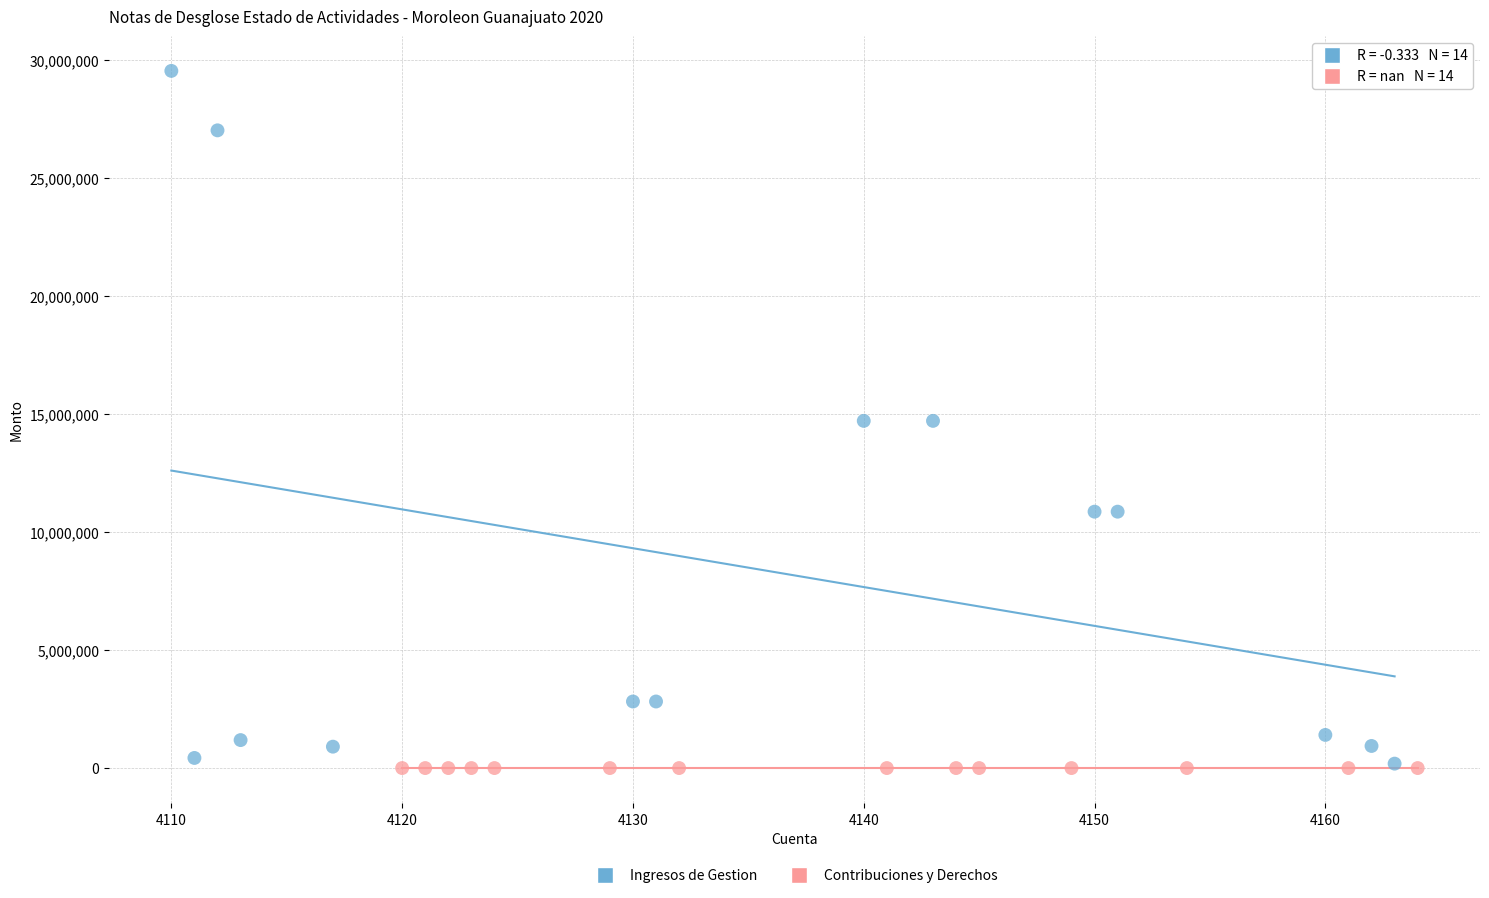

Which series reaches the maximum Y coordinate?

Ingresos de Gestion